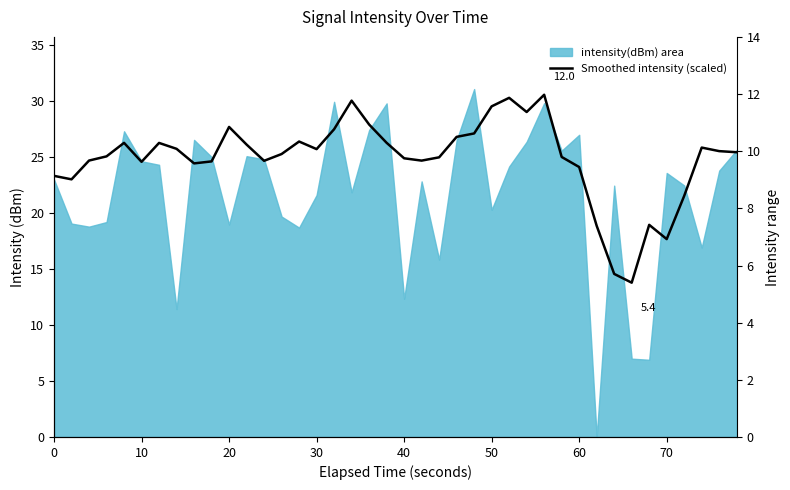

How many interior local valleys (lower than both neighbors) does the data have?

9